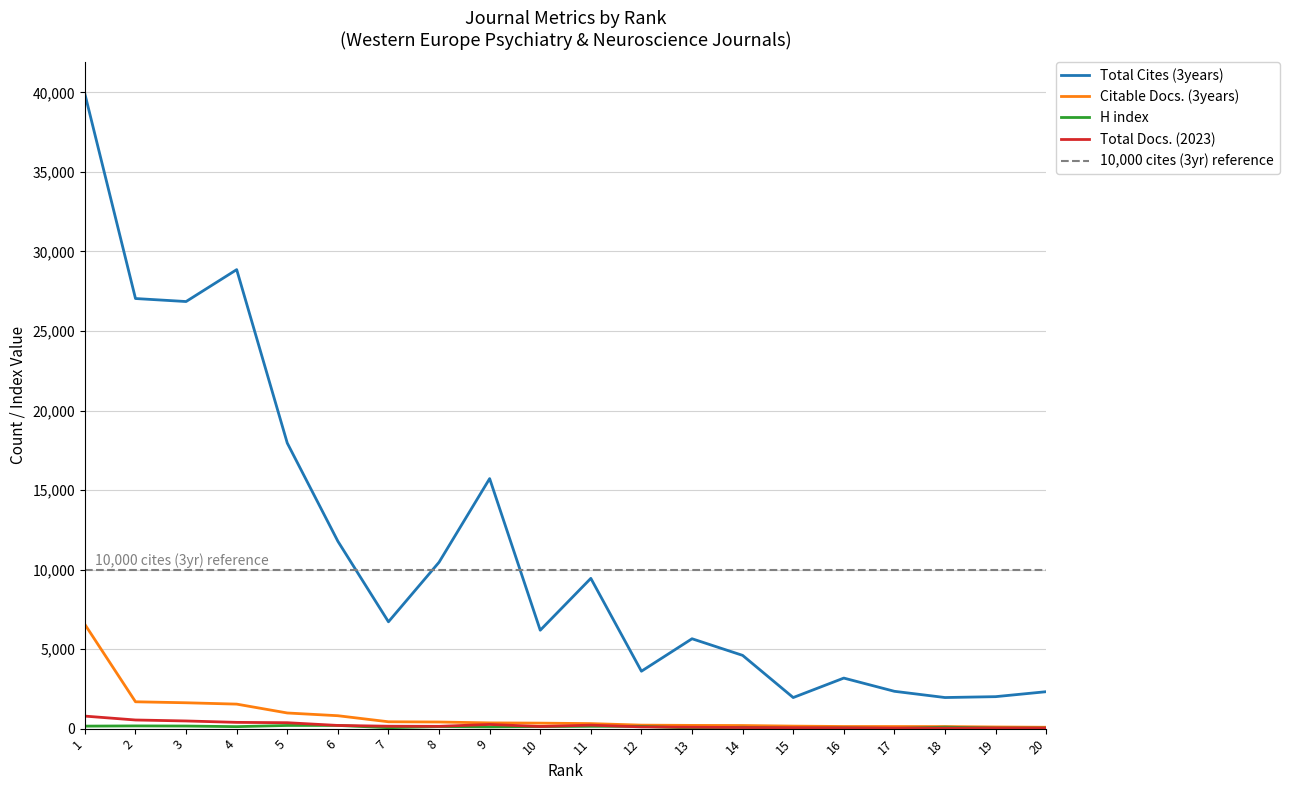

In H index, how many points are lower than both neighbors (excluding endpoints)?

6